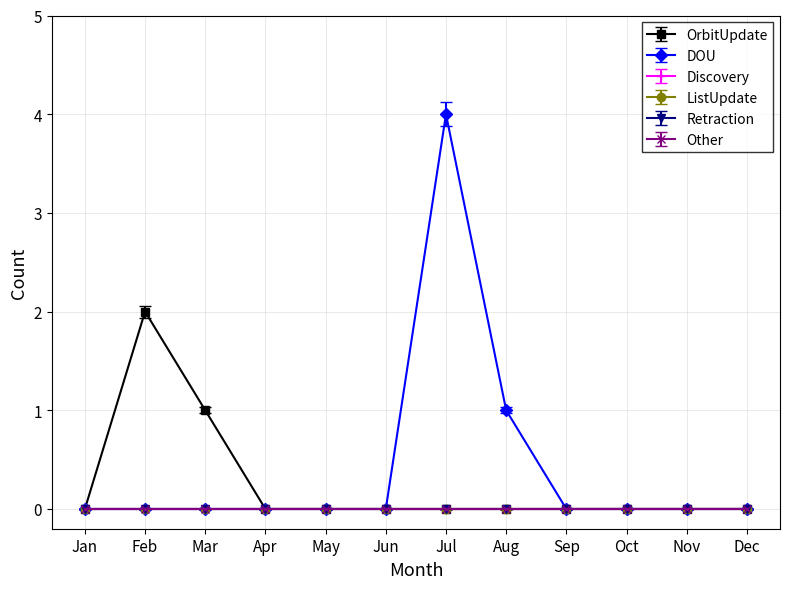

Is this an area chart (filled region under the line)?

No